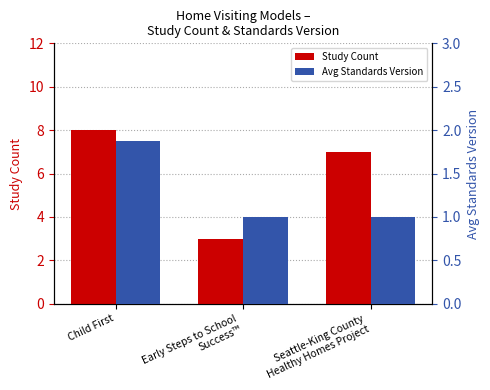

Which series has the widest spread of values?

Study Count